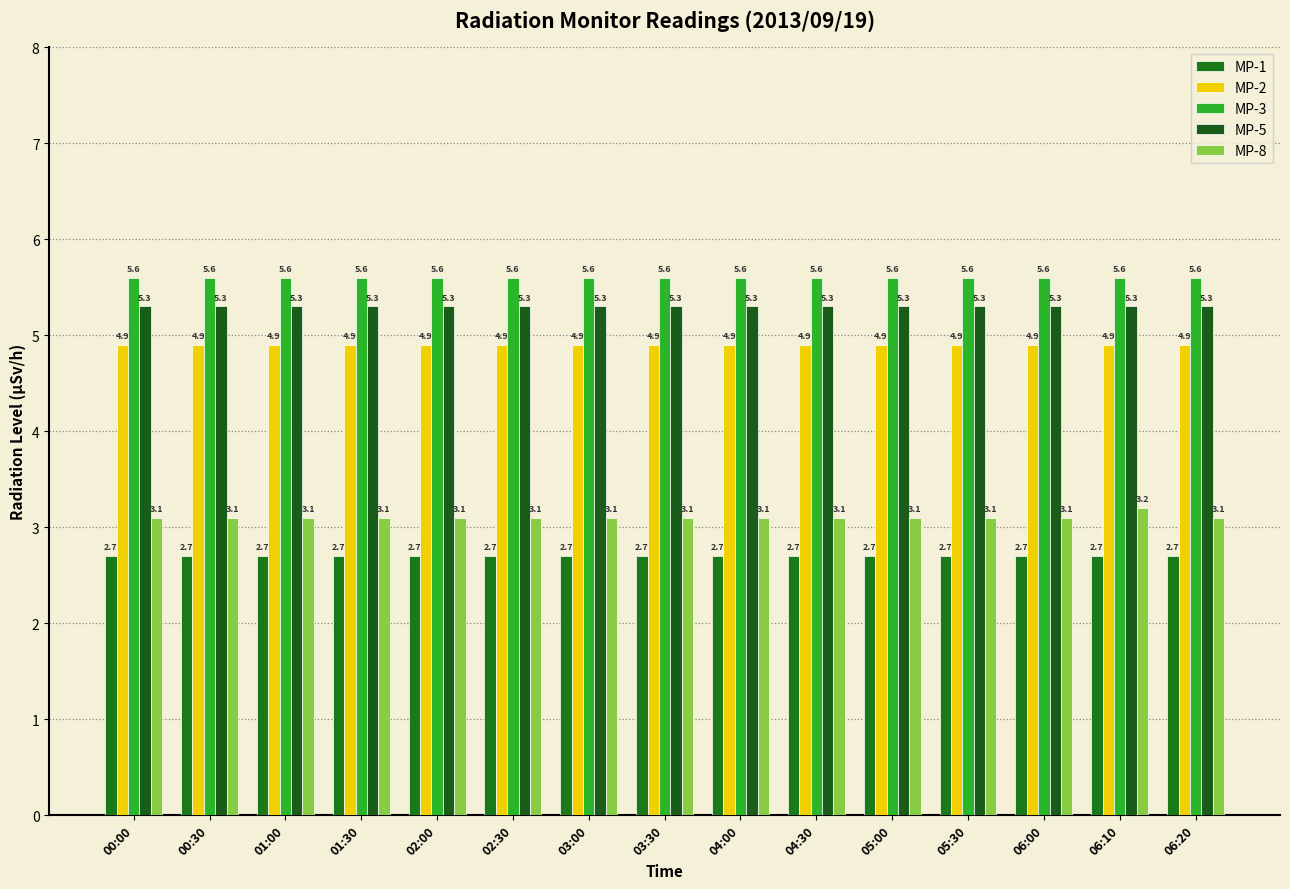

What is the smallest value displayed?

2.7